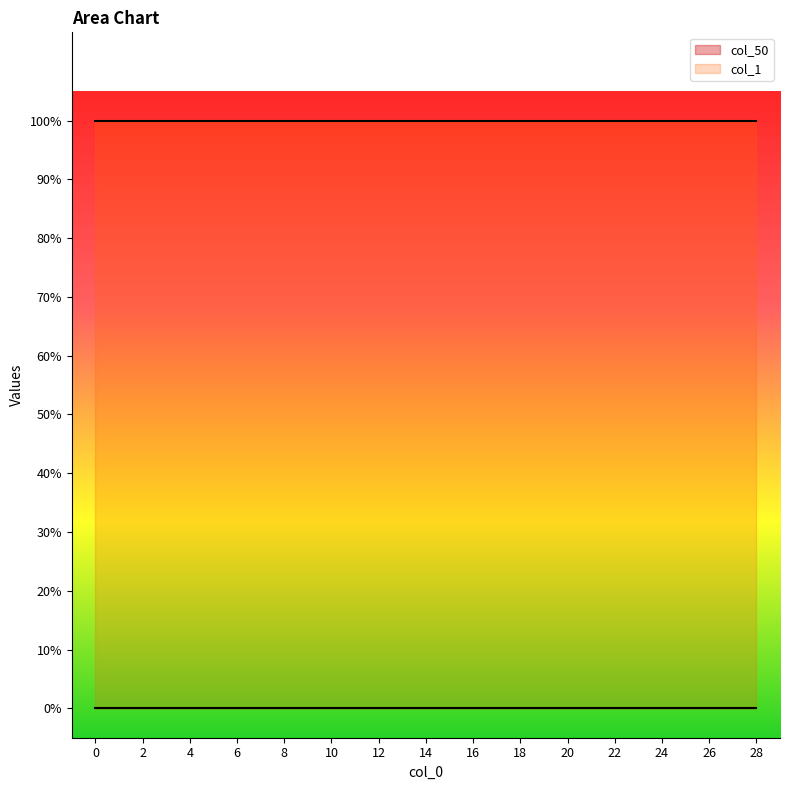

At how many categories does at least one series exceed 0?

15